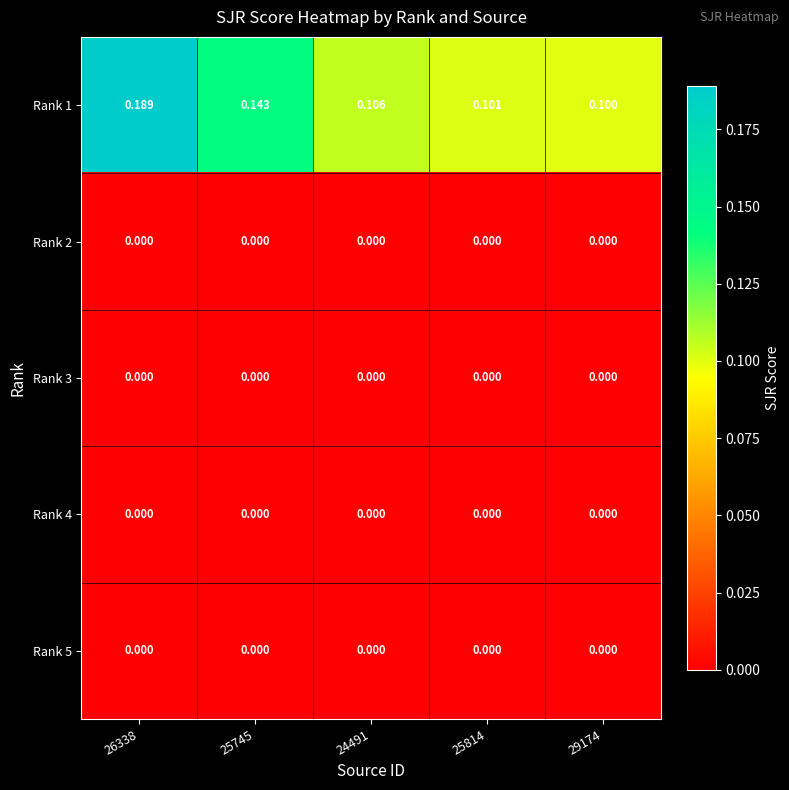

At which category is the sum across all series the highest?

26338